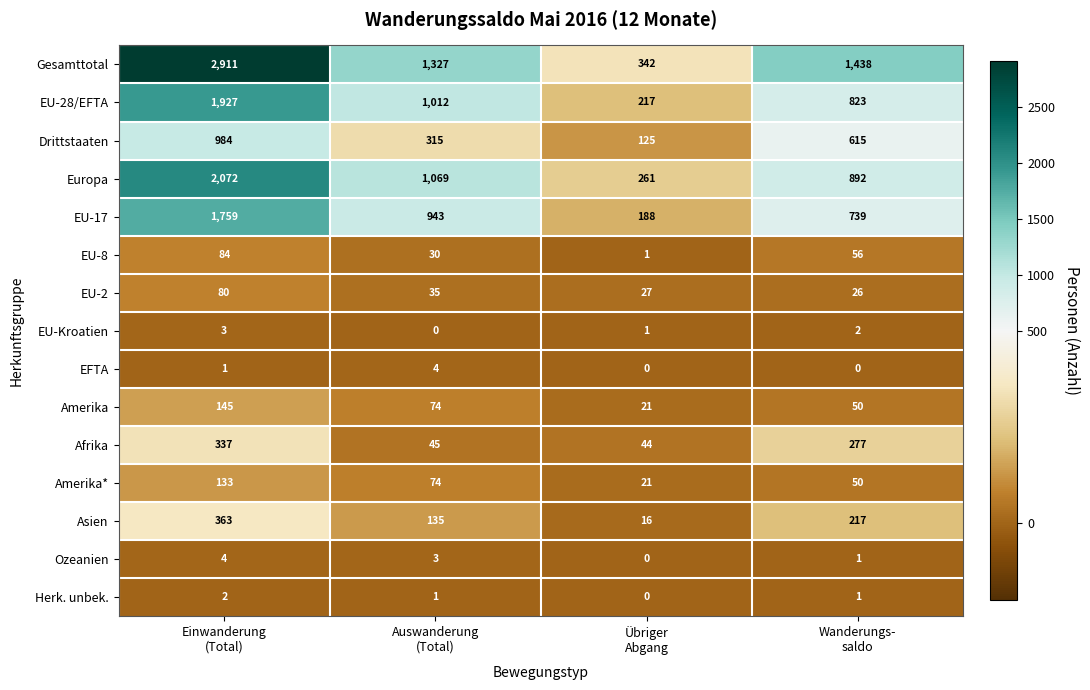

Which series has the widest spread of values?

Gesamttotal